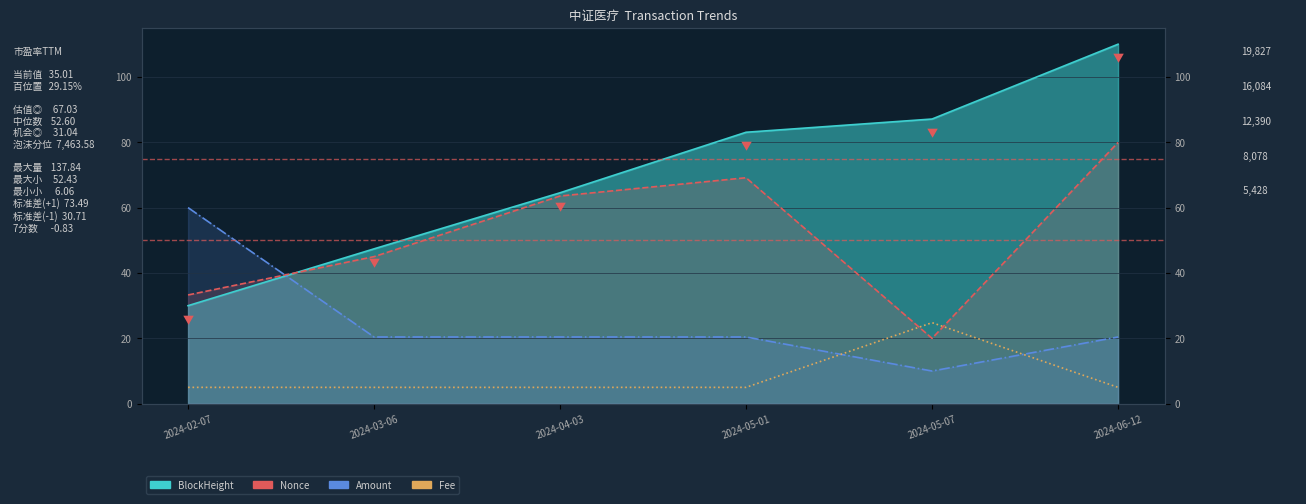

Does the chart have visible grid lines?

Yes